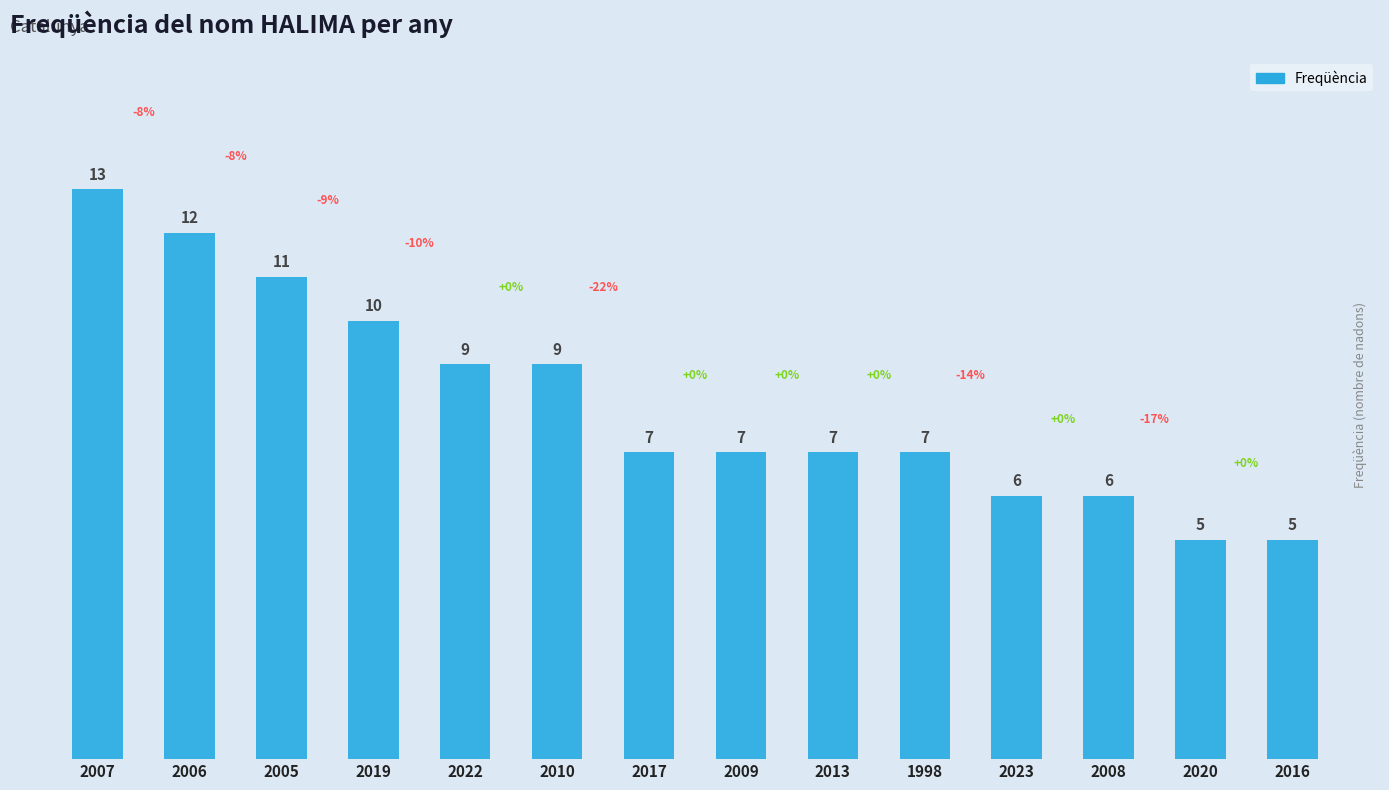

Where does the data first go above 7?

2007